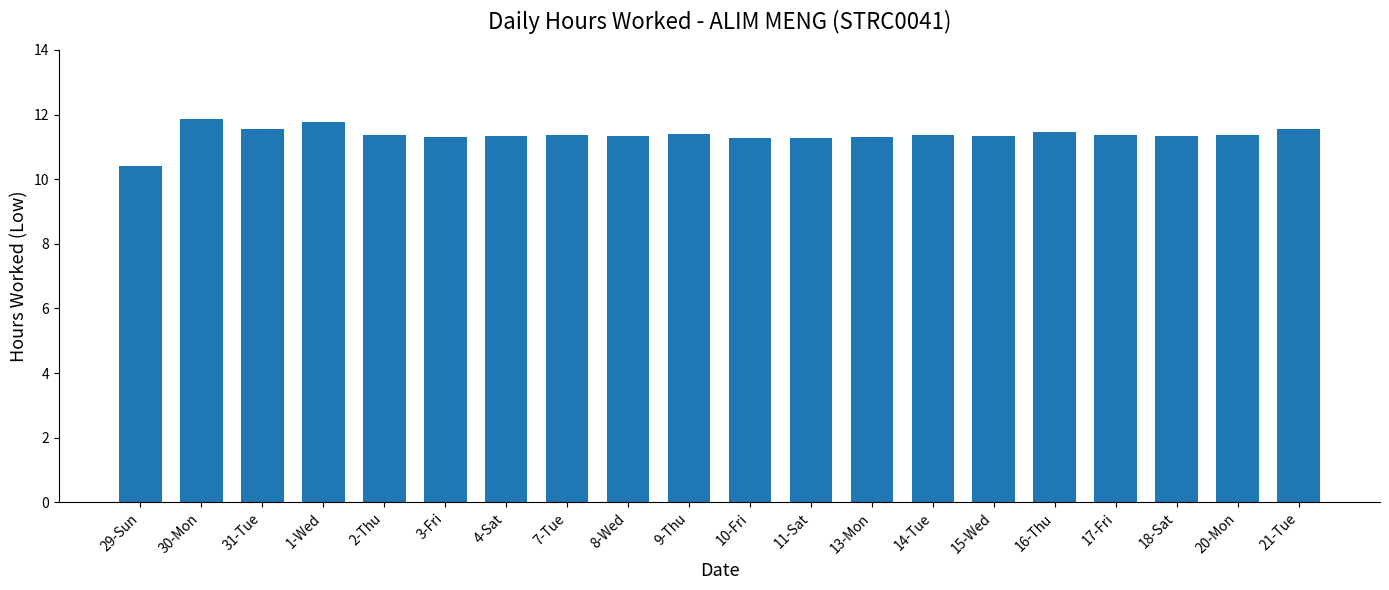

Approximately how many times larger is the value at 13-Mon compared to 20-Mon?

1.0